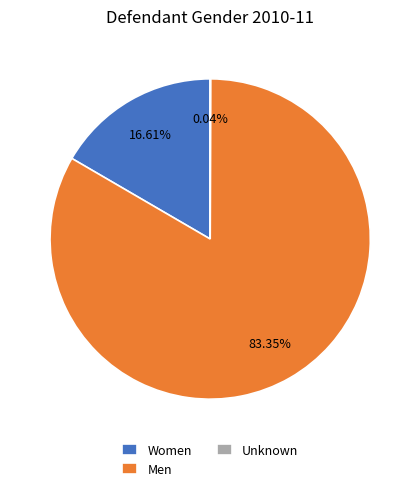

Which has a higher value, Men or Women?

Men